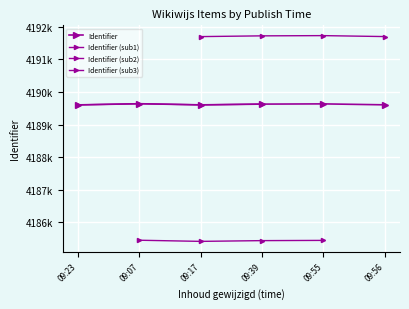

List the labels in order of value, smallest first.

09:23, 09:17, 09:56, 09:39, 09:55, 09:07